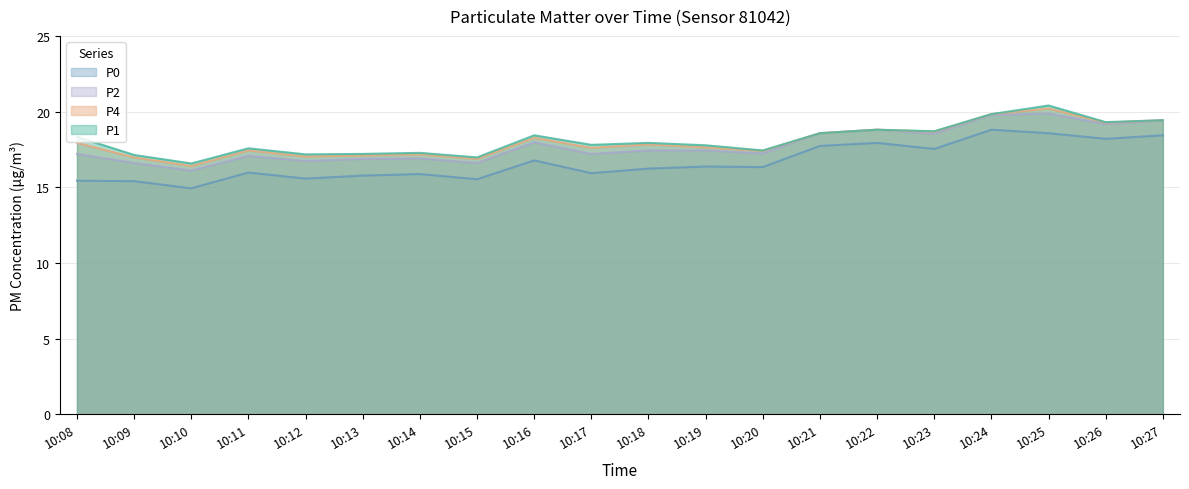

How many data points in P2 are above 17?

14